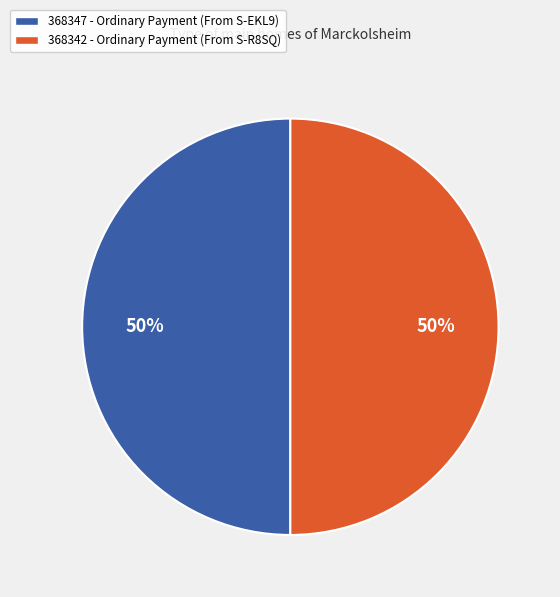

What percentage is the 368342 slice, to the nearest percent?

50%